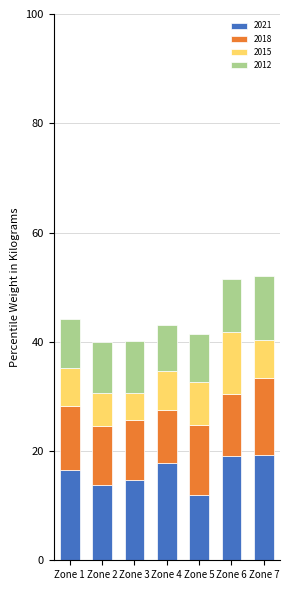

What is the difference between the 2021 values at Zone 2 and Zone 1?

2.9